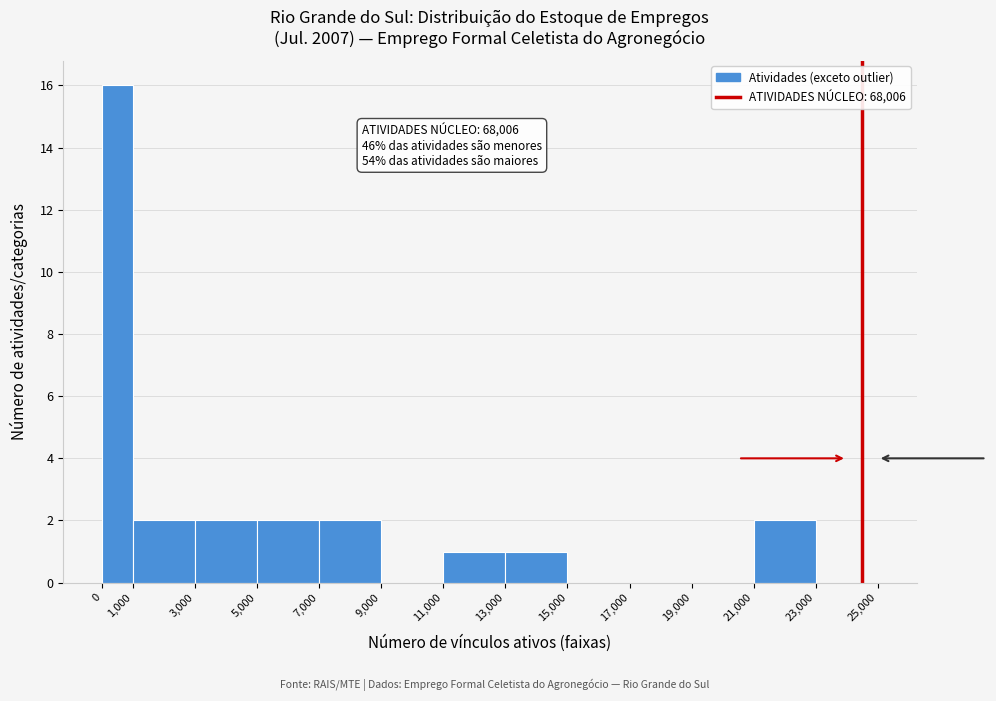

Over which range of the x-axis is the bar tallest?

0 to 1,000